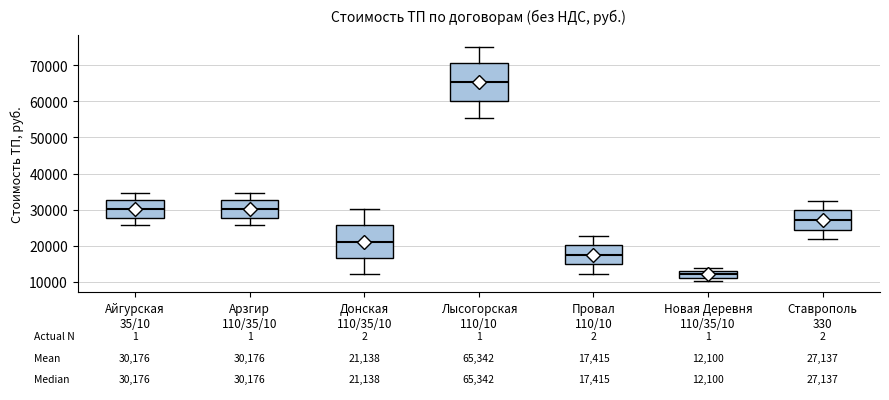

Which box is the tallest, from its lower edge to its upper edge?

Лысогорская 110/10